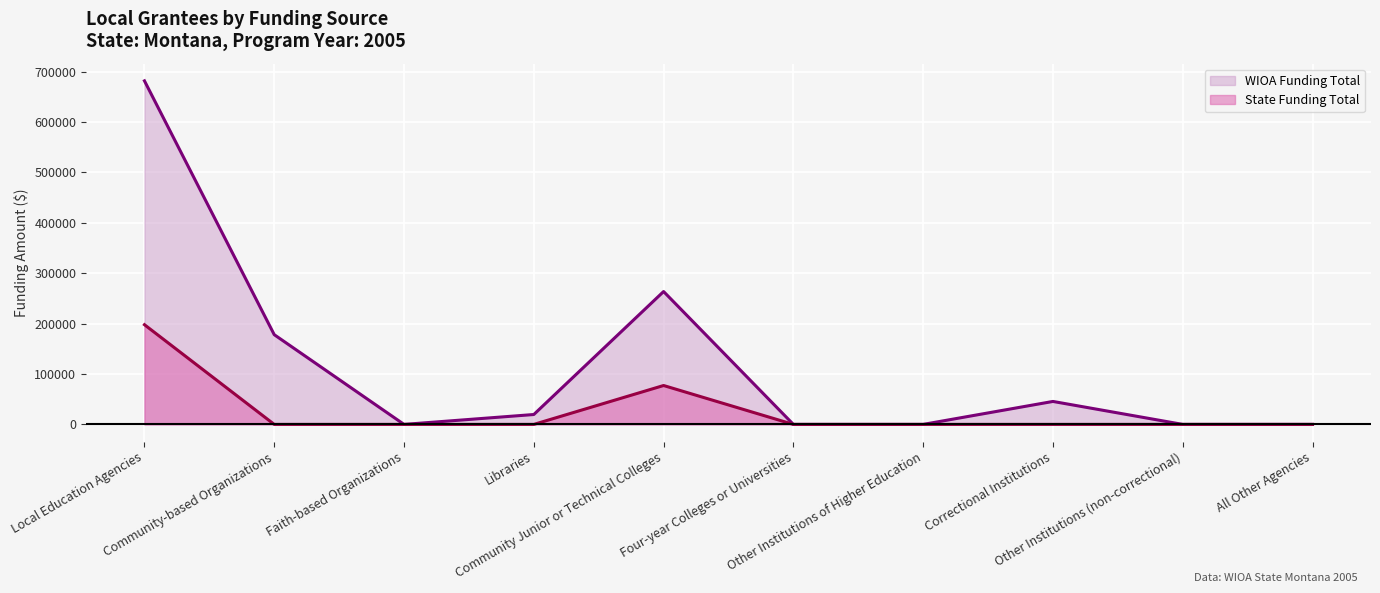

What is the highest value of the State Funding Total series?

197826